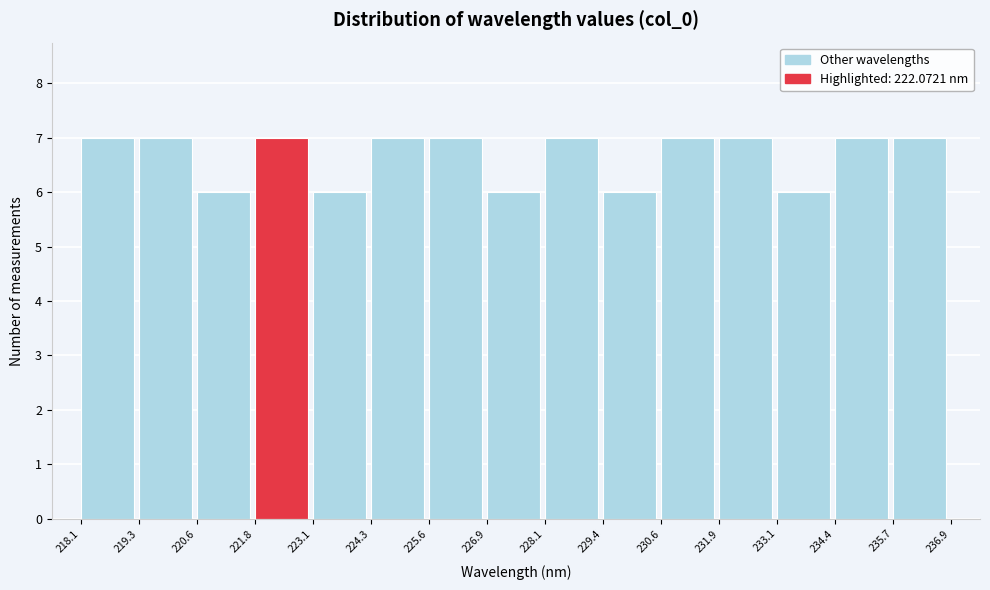

How tall is the bar that spans 225.6 to 226.9 on the x-axis? The values are not printed on the chart, so give them approximately, as read against the axis.

7